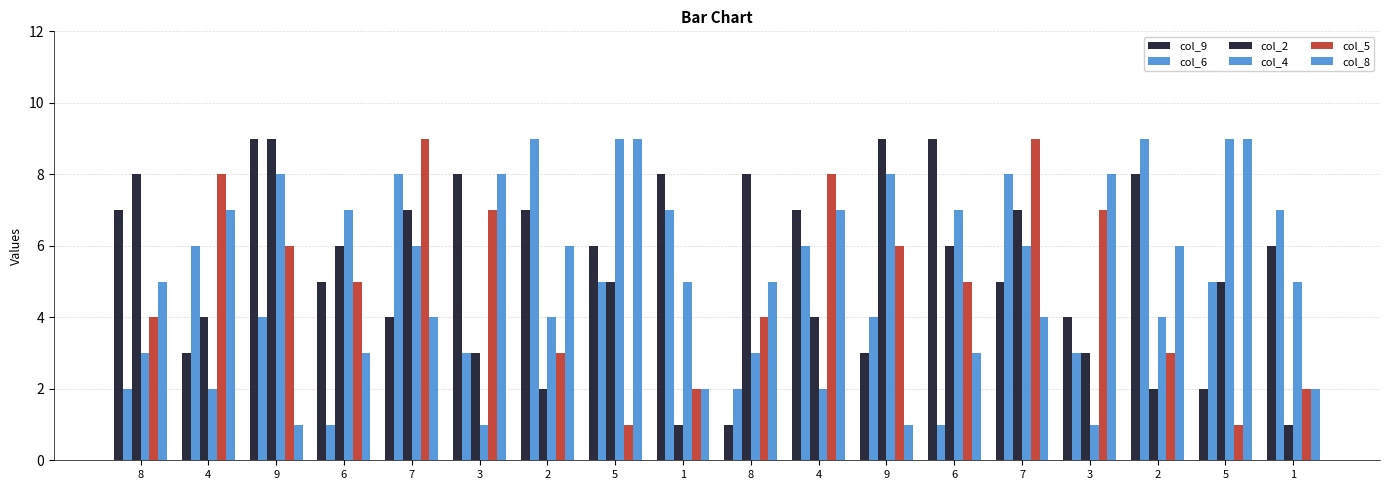

At which category is the sum across all series the highest?

7